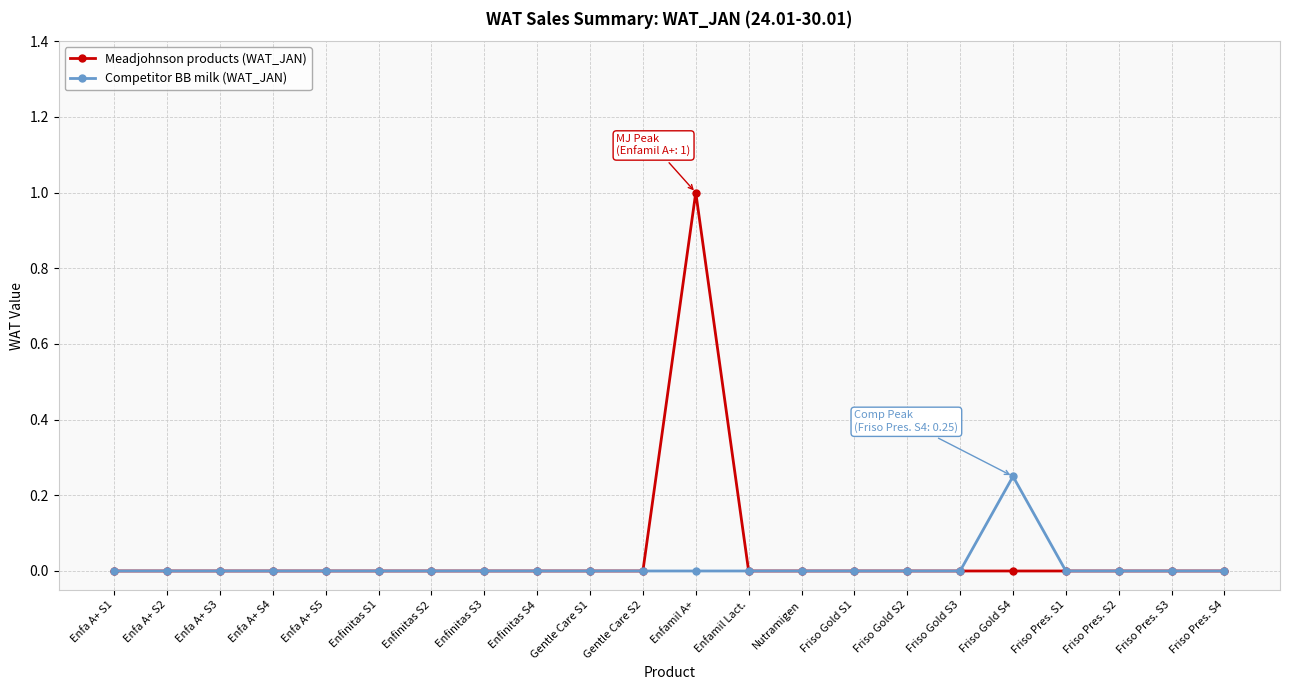

What is the label of the 12th point from the right?

Gentle Care S2